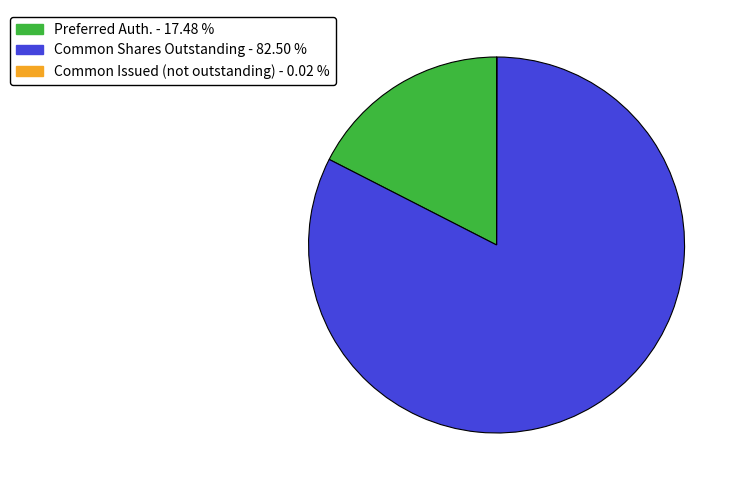

Is there any slice that represents more than half of the pie?

Yes